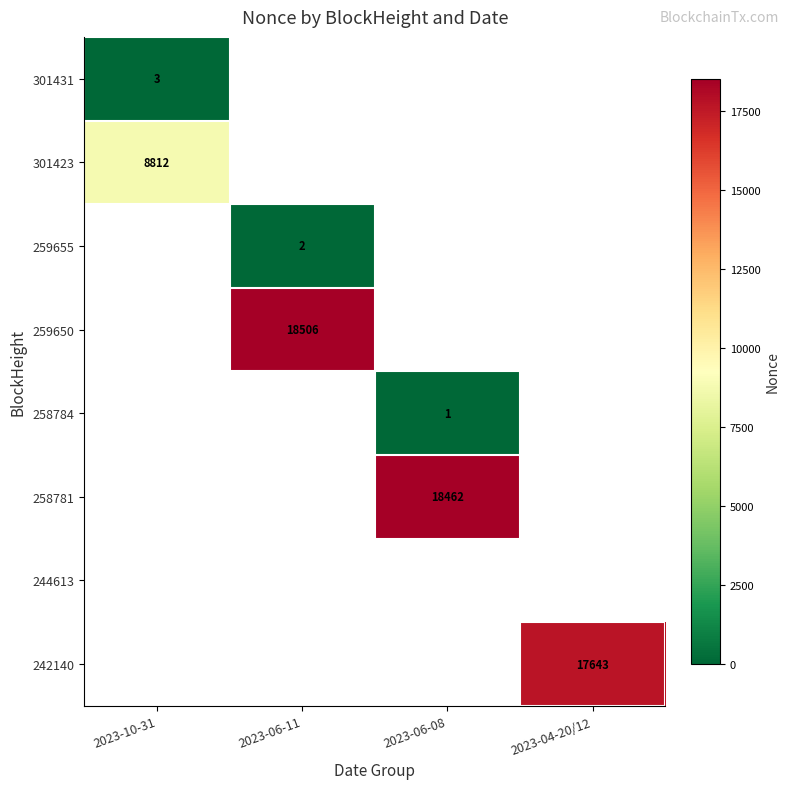

The value of 258784 at 2023-06-08 is 0. True or false?

False